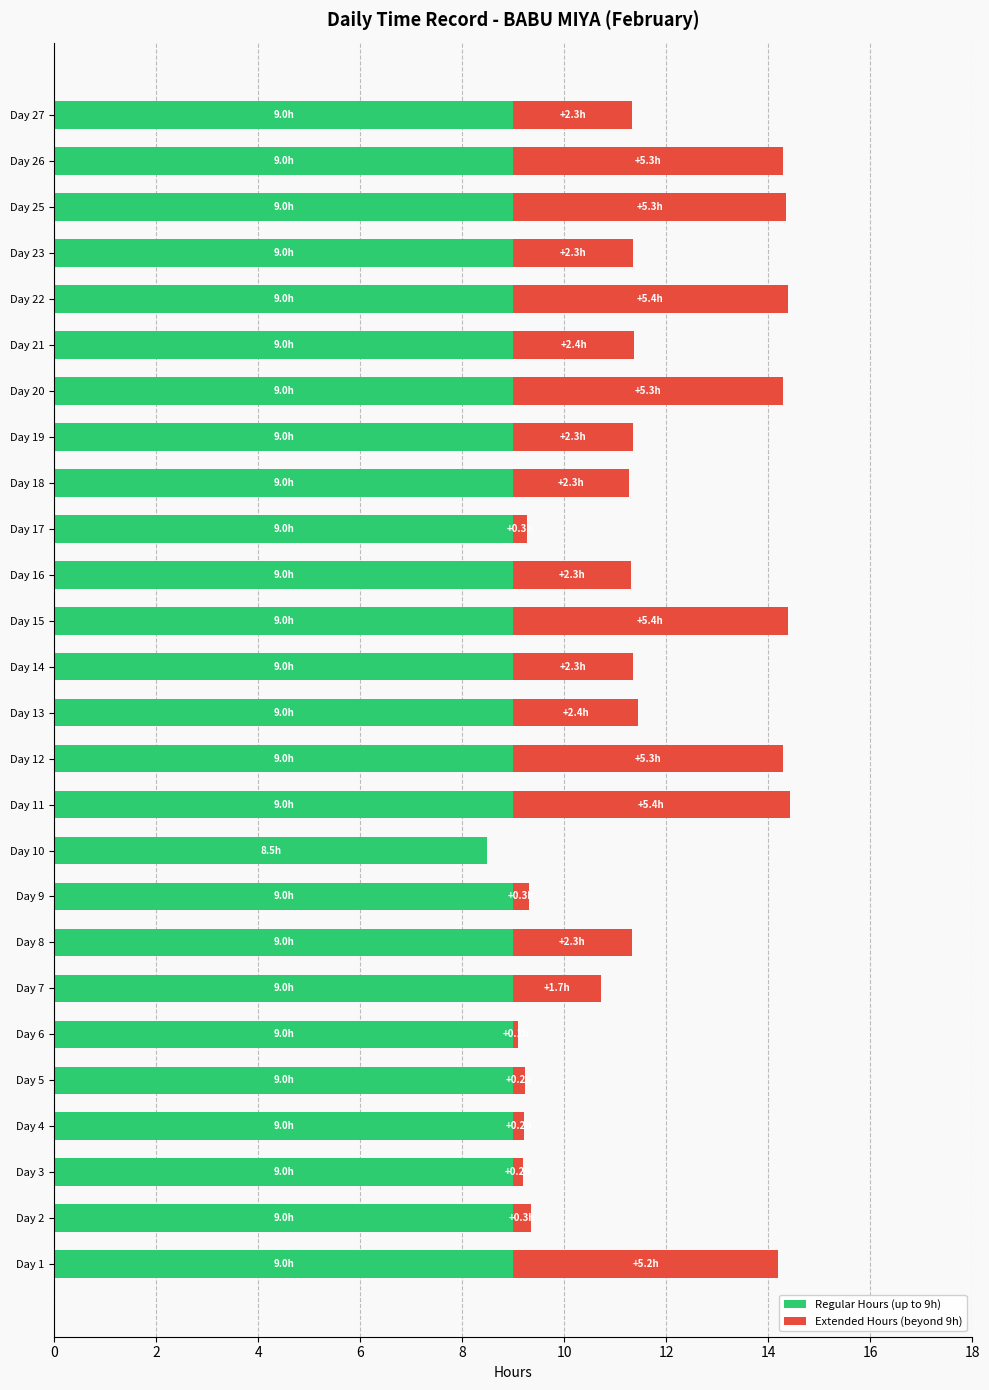

True or false: Regular Hours (up to 9h) has a value of 9.0 at Day 7.

True